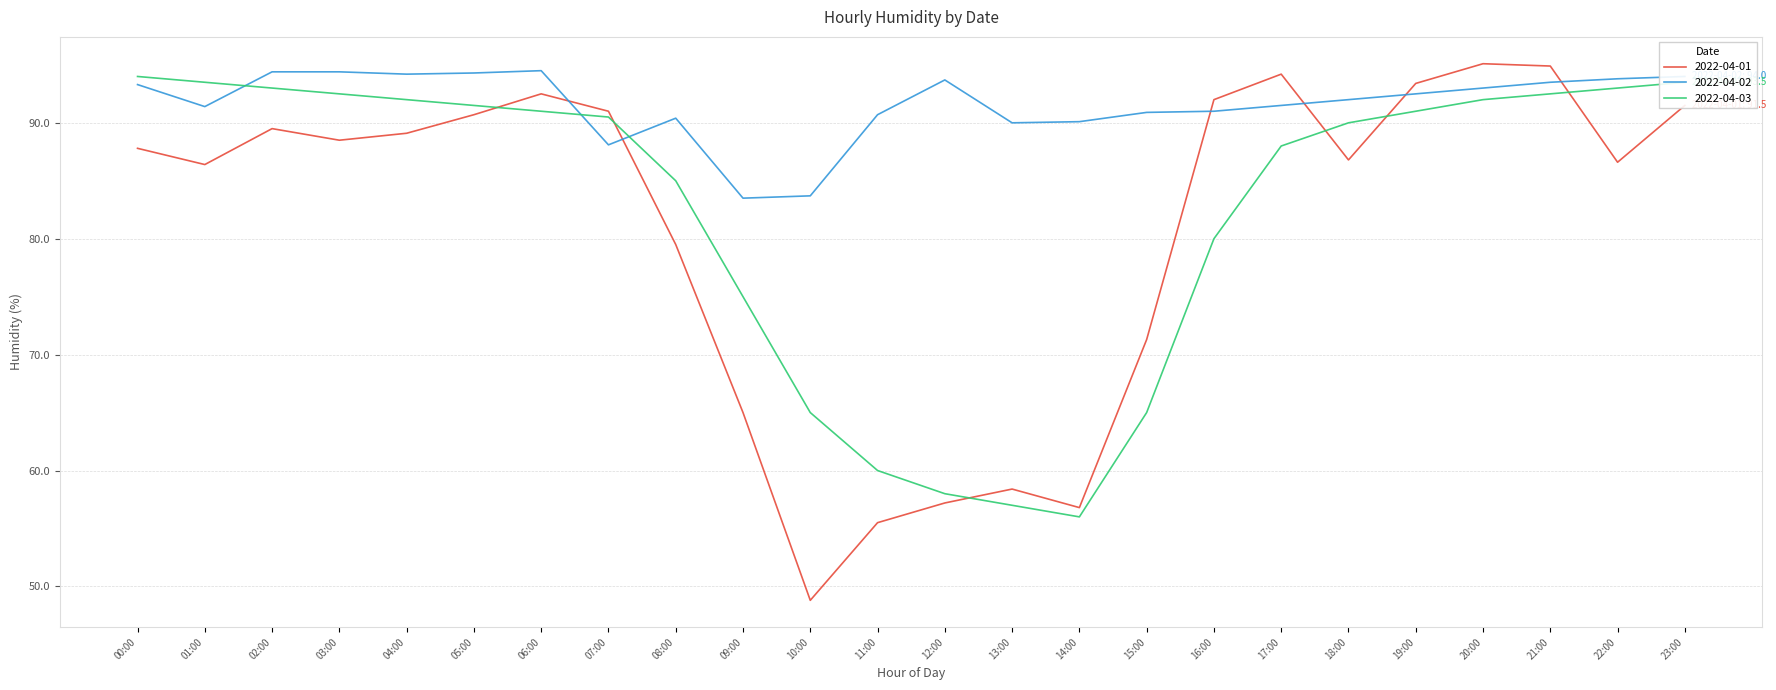

Between 14:00 and 16:00, which series saw the biggest shift?

2022-04-01